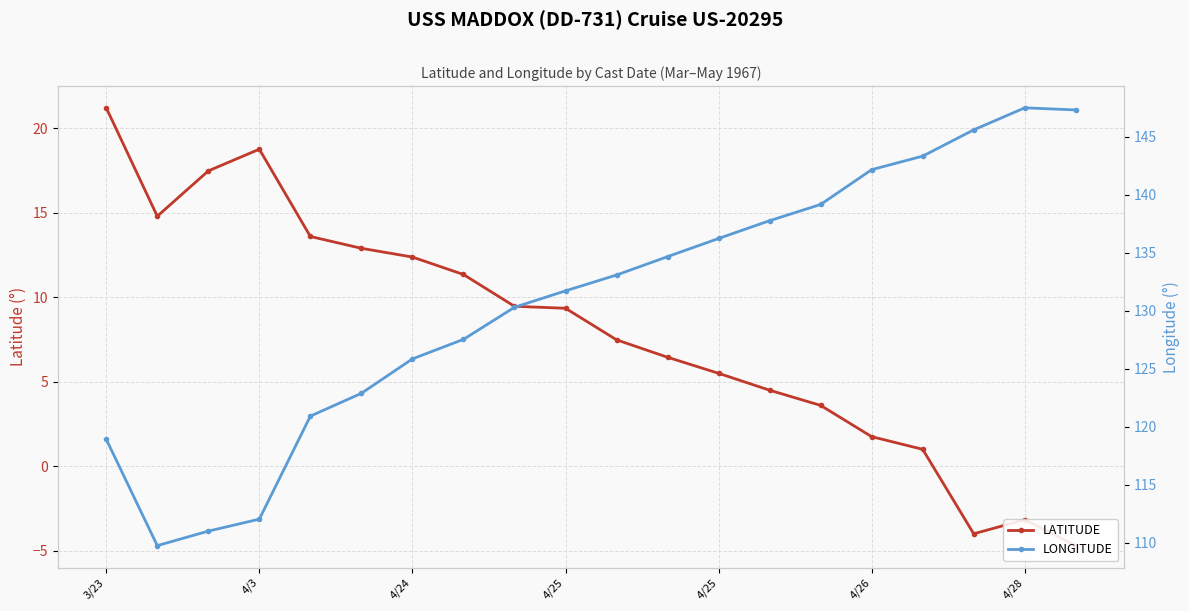

Which series has the largest range (max minus min)?

LONGITUDE